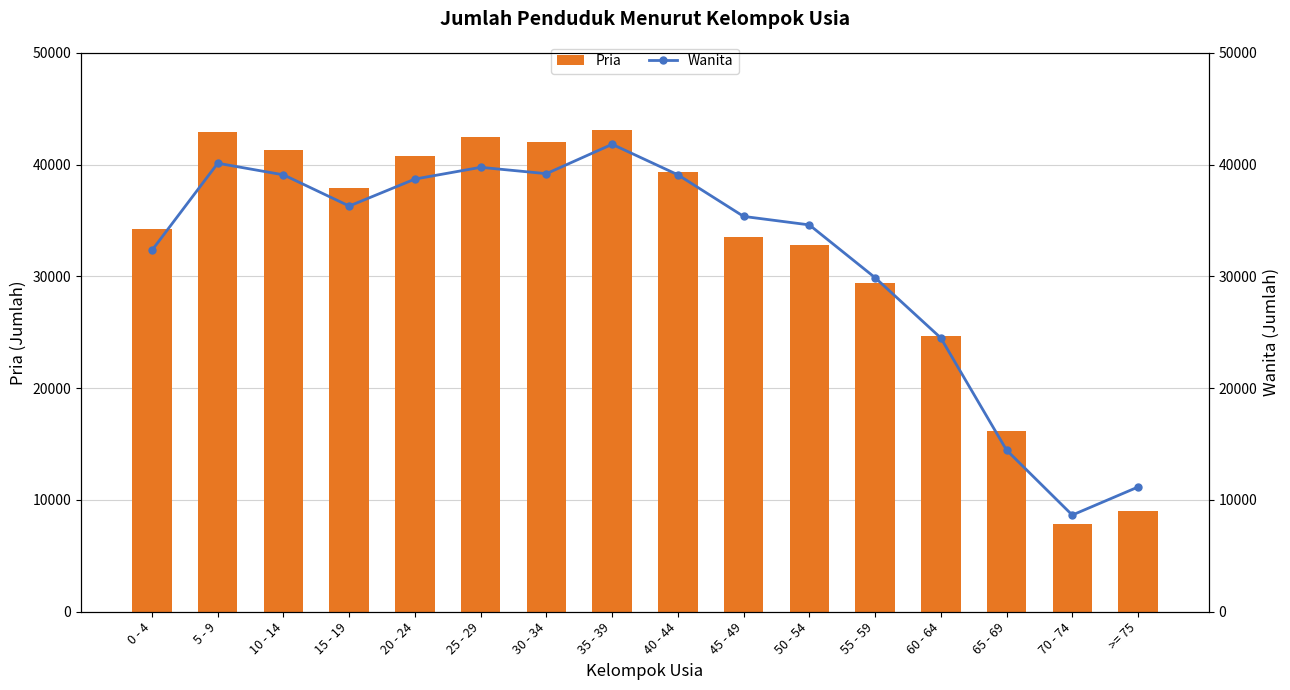

Which series has the largest total across all categories?

Pria